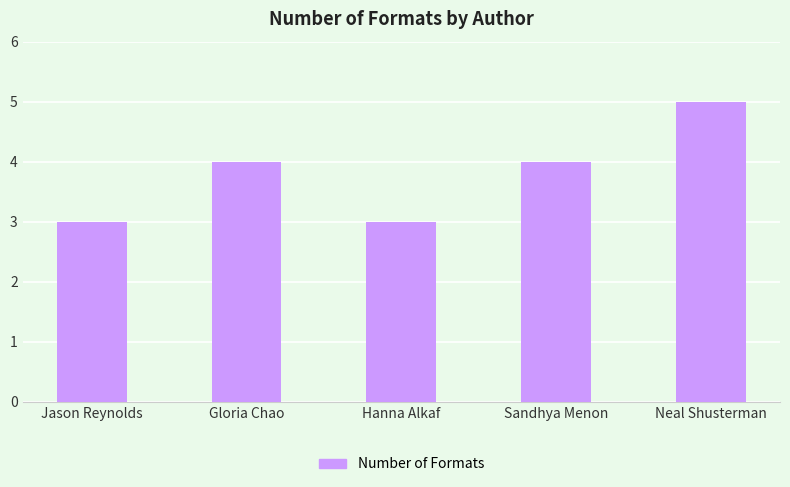

The value at Gloria Chao is 2. True or false?

False